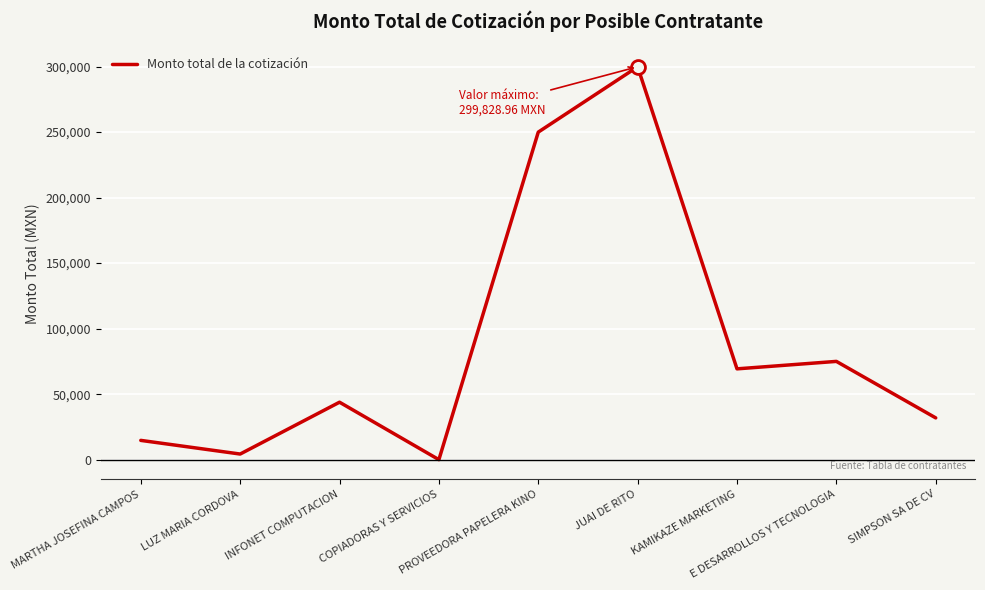

What is the difference between the maximum and minimum values?

299828.7